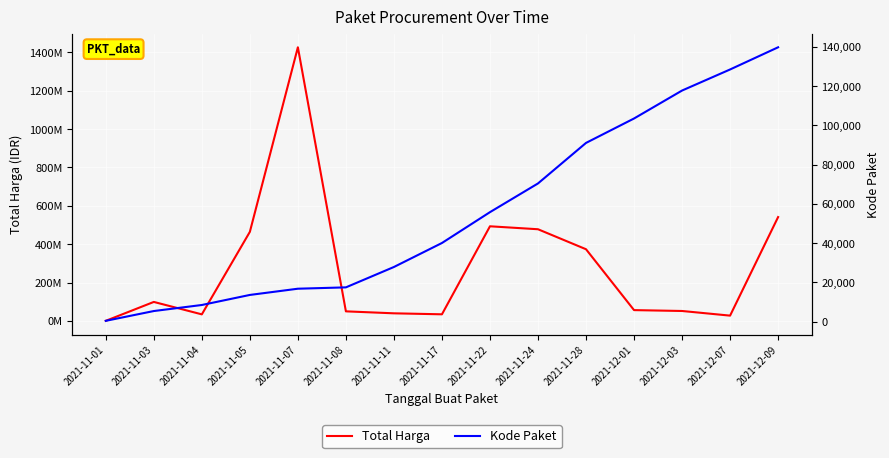

What is the minimum value shown in the chart?

464